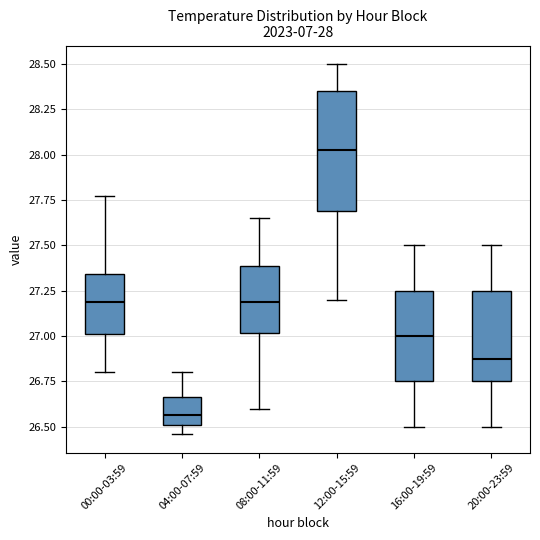

Comparing the boxes themselves (not the whiskers), which one is the tallest?

12:00-15:59